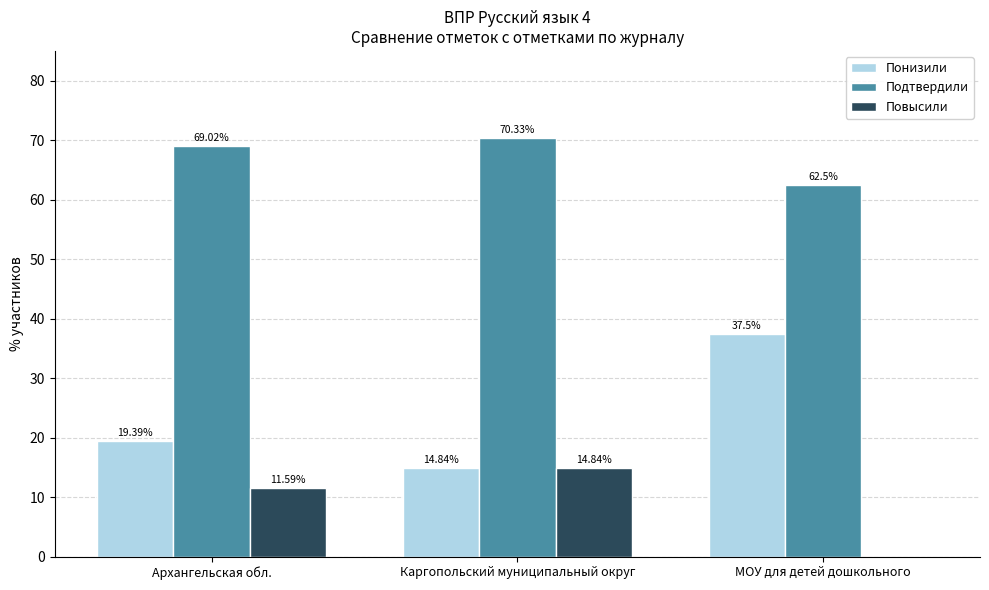

Which category has the highest value across all series?

Каргопольский муниципальный округ